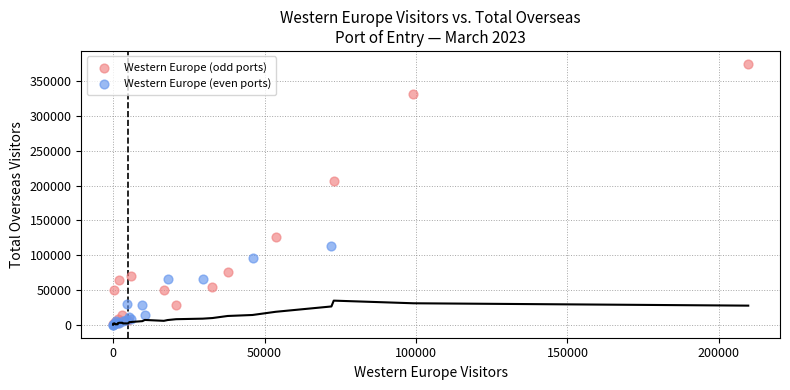

Which series has the widest spread of Y values?

Western Europe (odd ports)